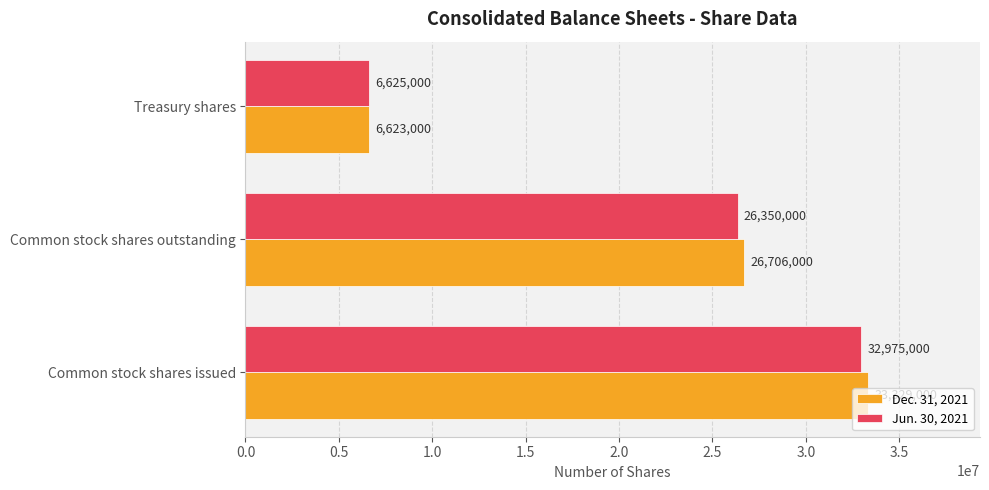

Is it true that Dec. 31, 2021 equals 6623000 at Treasury shares?

True